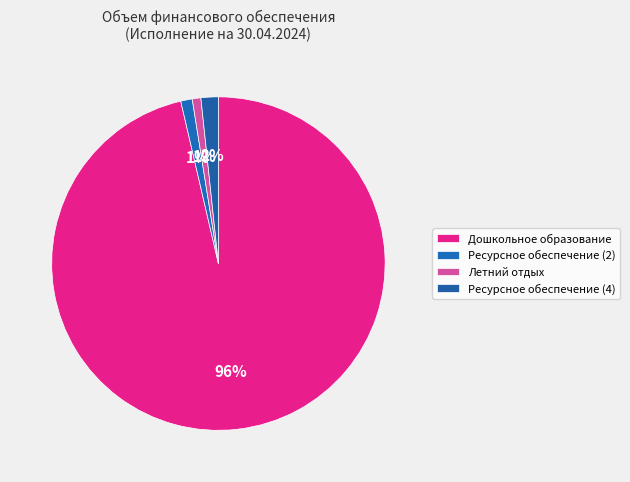

How many segments does this pie chart have?

4